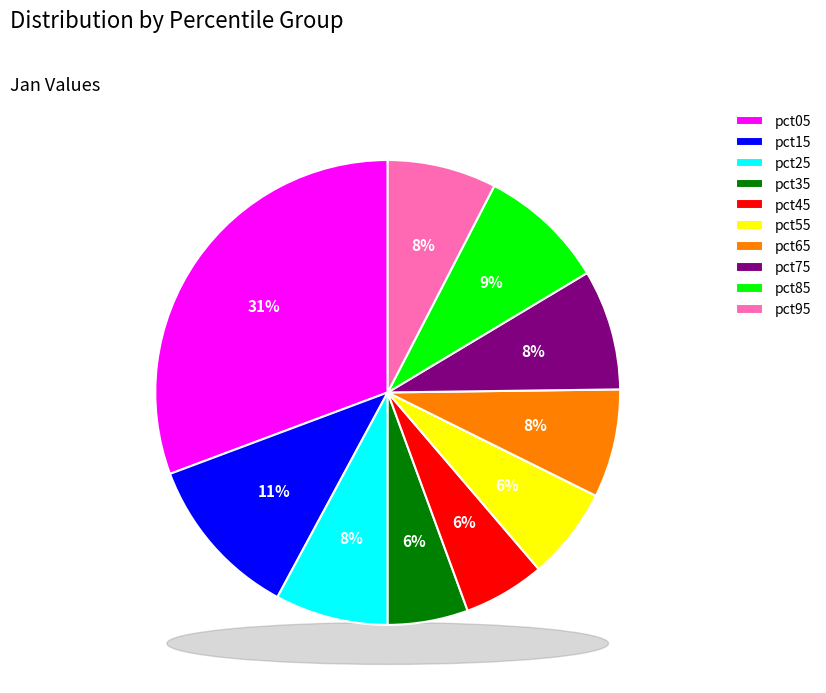

What is the smallest slice in the pie chart?

pct35